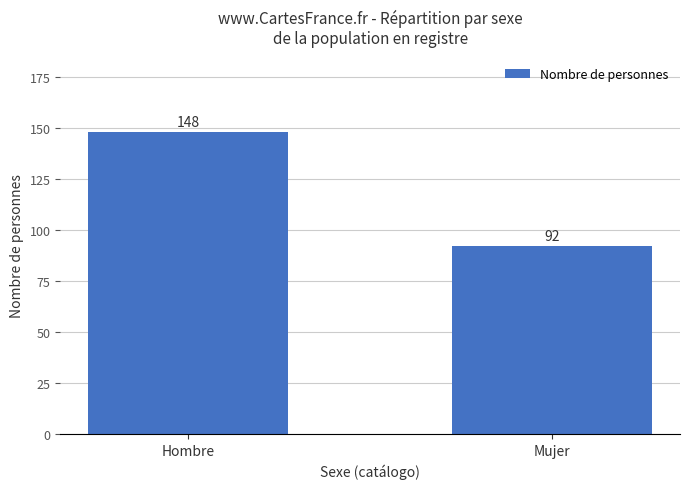

Between Mujer and Hombre, which is larger?

Hombre